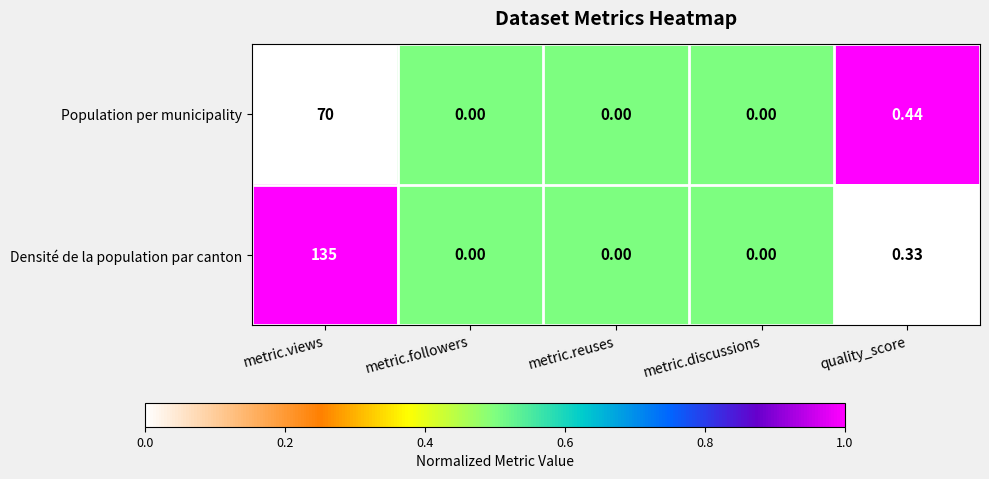

Which category has the highest value across all series?

metric.views